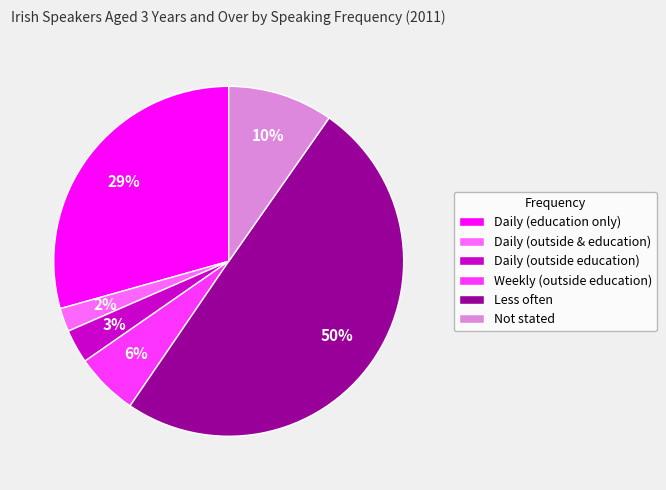

To the nearest percent, what is the average slice percentage?

17%